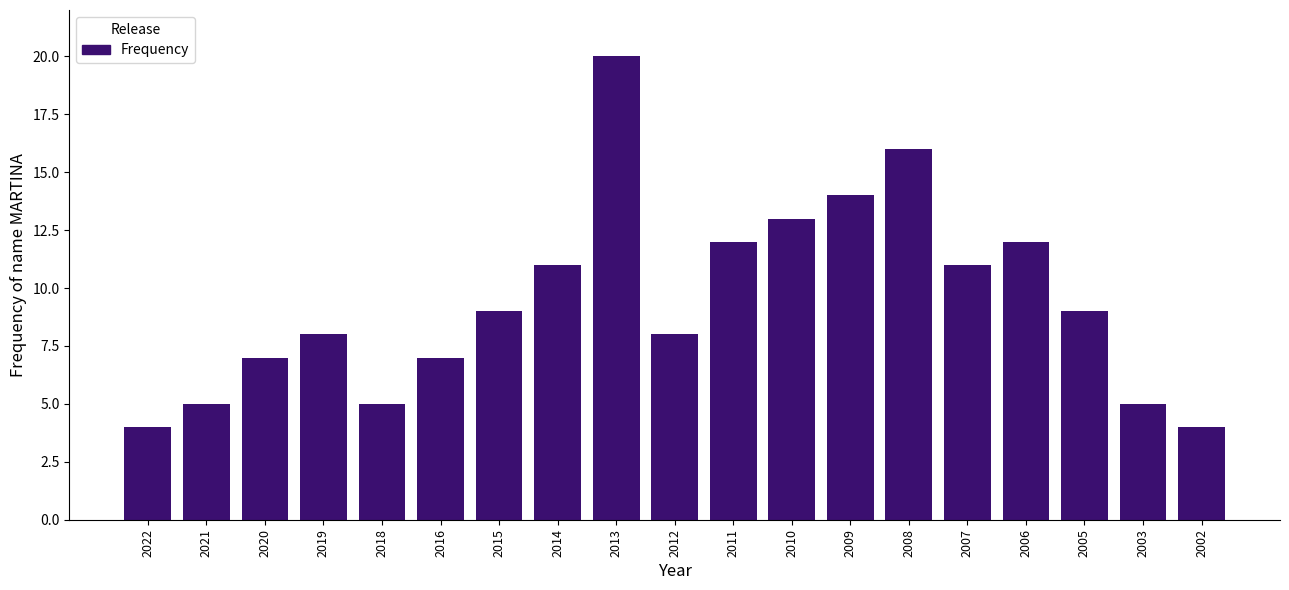

Reading right to left, transcribe all the data shown in this chart.

2002=4	2003=5	2005=9	2006=12	2007=11	2008=16	2009=14	2010=13	2011=12	2012=8	2013=20	2014=11	2015=9	2016=7	2018=5	2019=8	2020=7	2021=5	2022=4